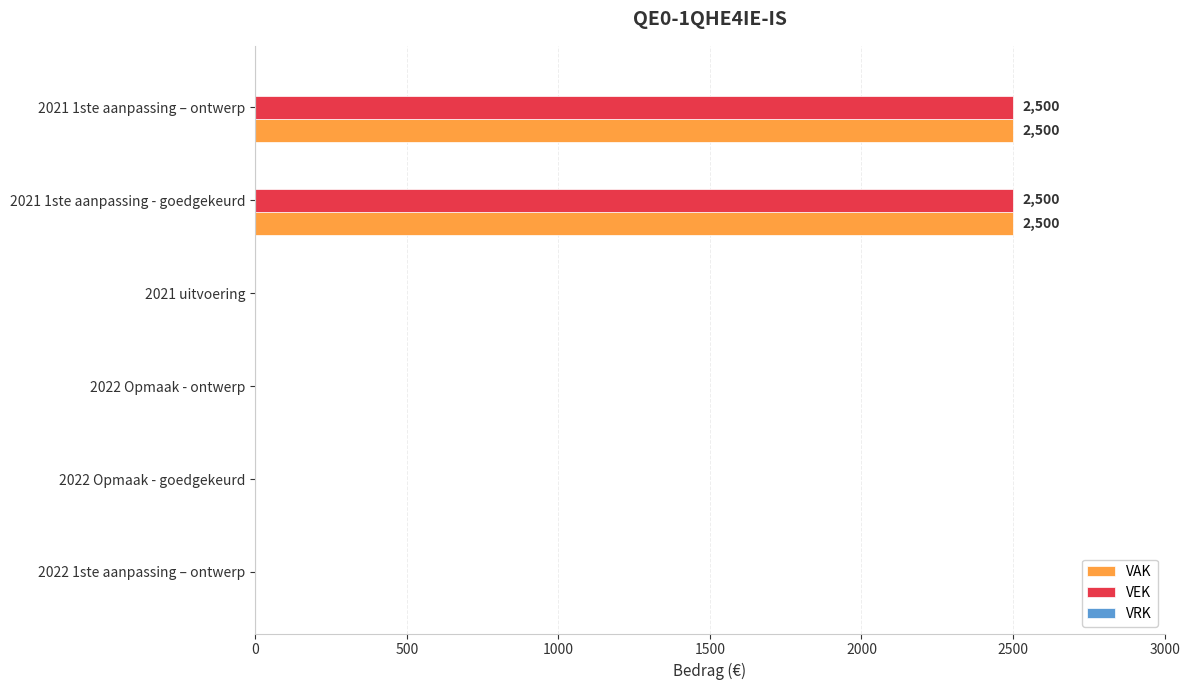

What is the maximum value for VEK?

2500